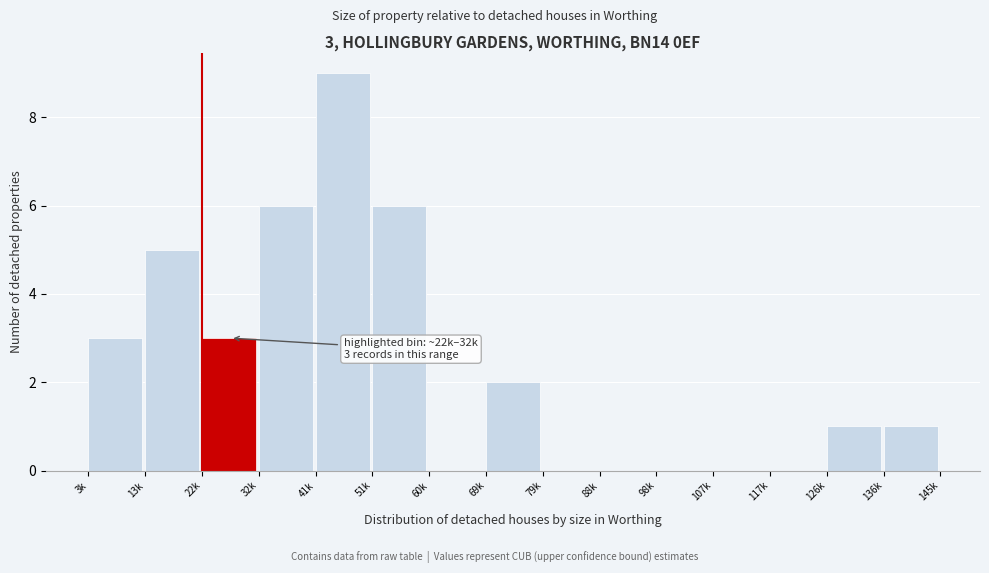

Reading right to left, what are all the values shown in this chart?

136k=1	126k=1	117k=0	107k=0	98k=0	88k=0	79k=0	69k=2	60k=0	51k=6	41k=9	32k=6	22k=3	13k=5	3k=3